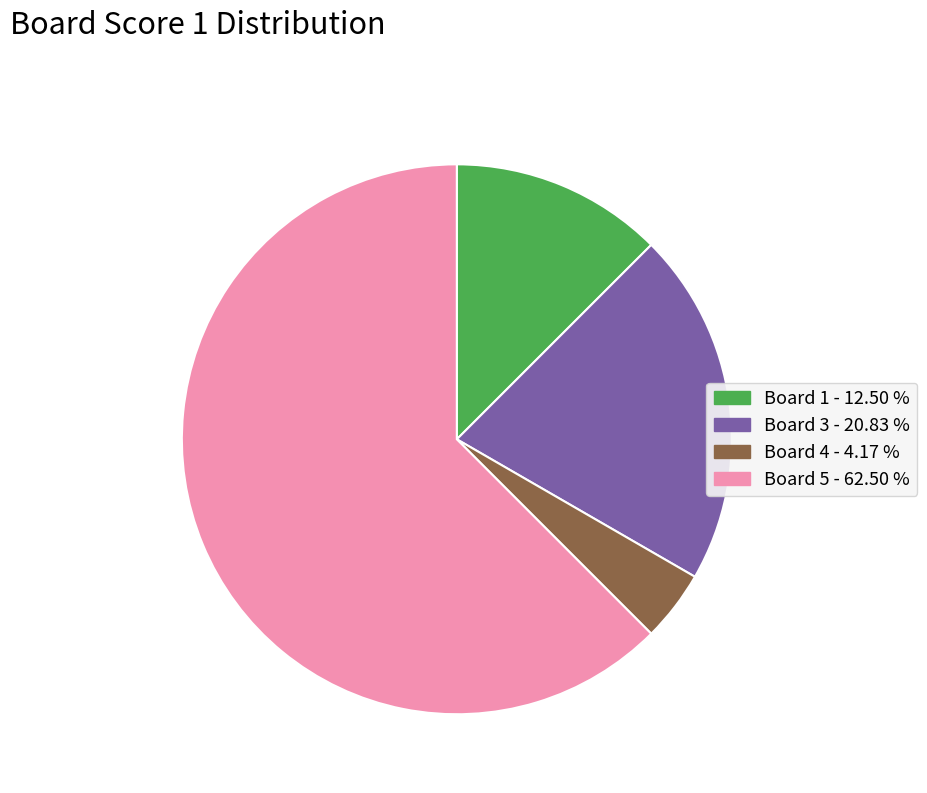

Is there any slice that represents more than half of the pie?

Yes